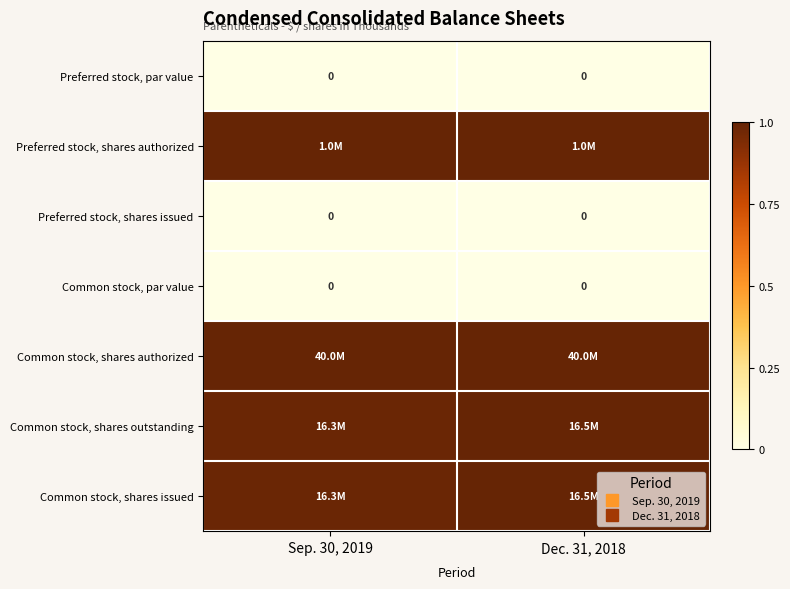

Which series has the widest spread of values?

Common stock, shares outstanding